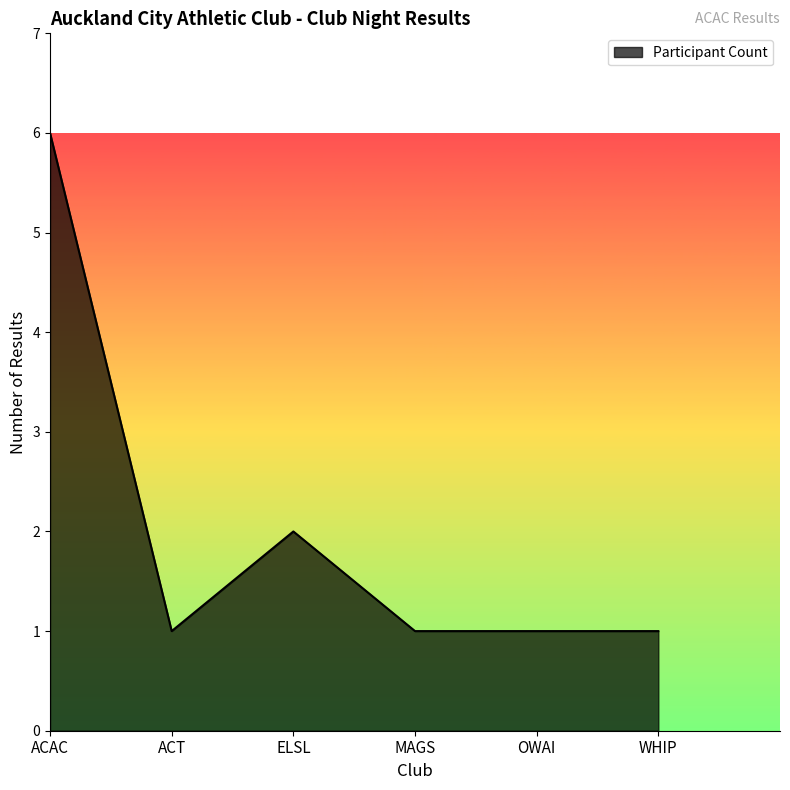

What is the difference between the values at ACAC and MAGS?

5